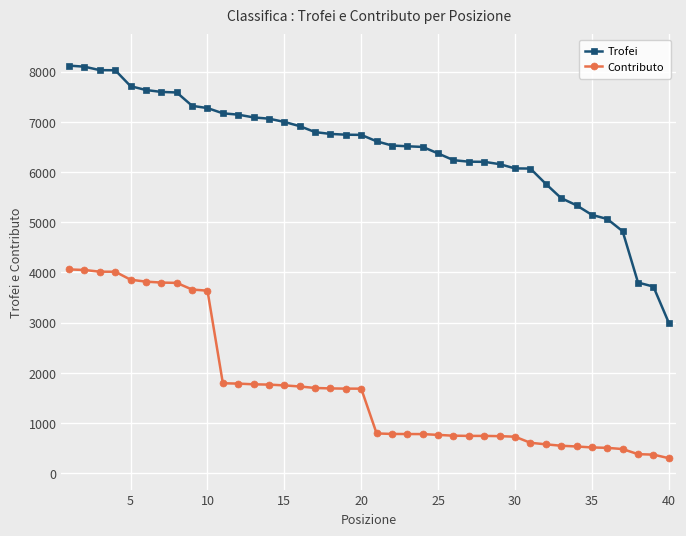

What is the value of the Contributo point at the 13th from the left?

1772